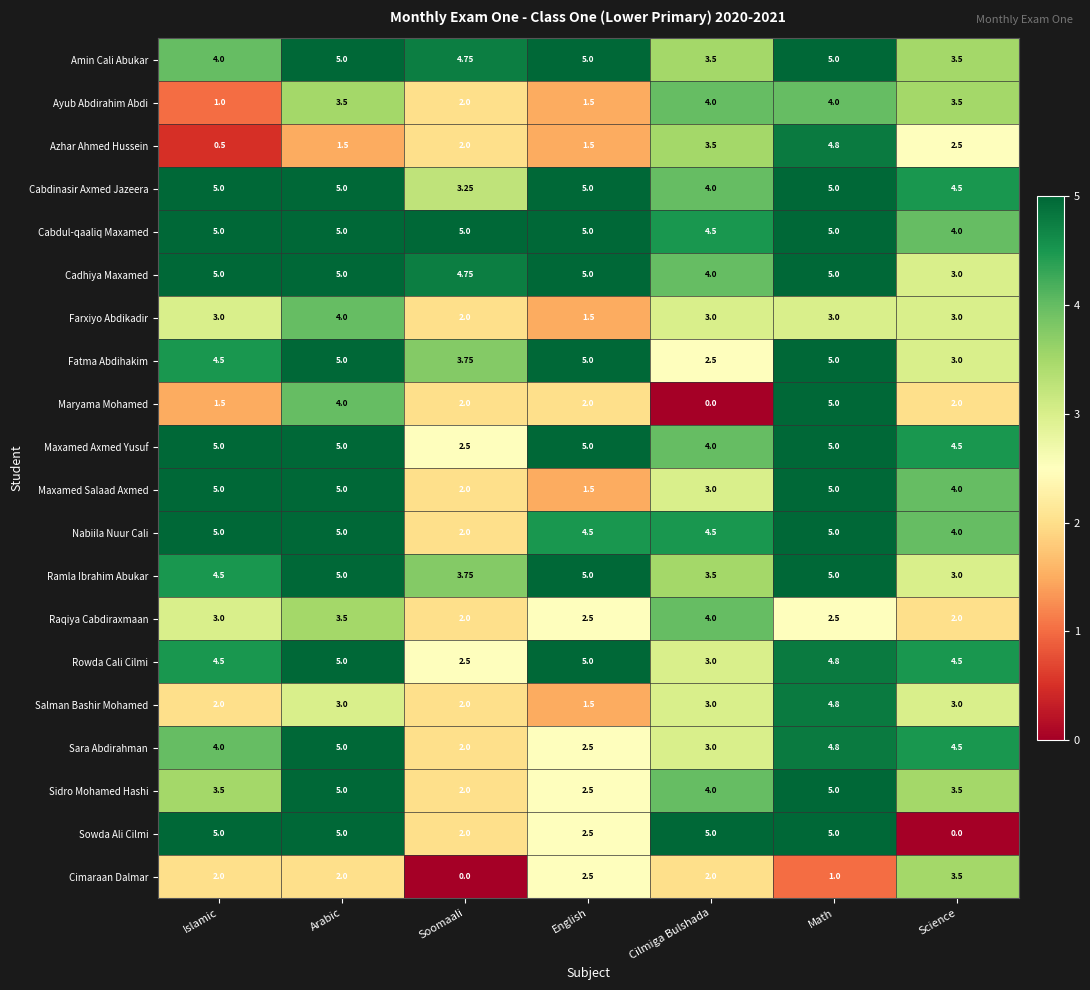

At how many categories does at least one series exceed 3?

7